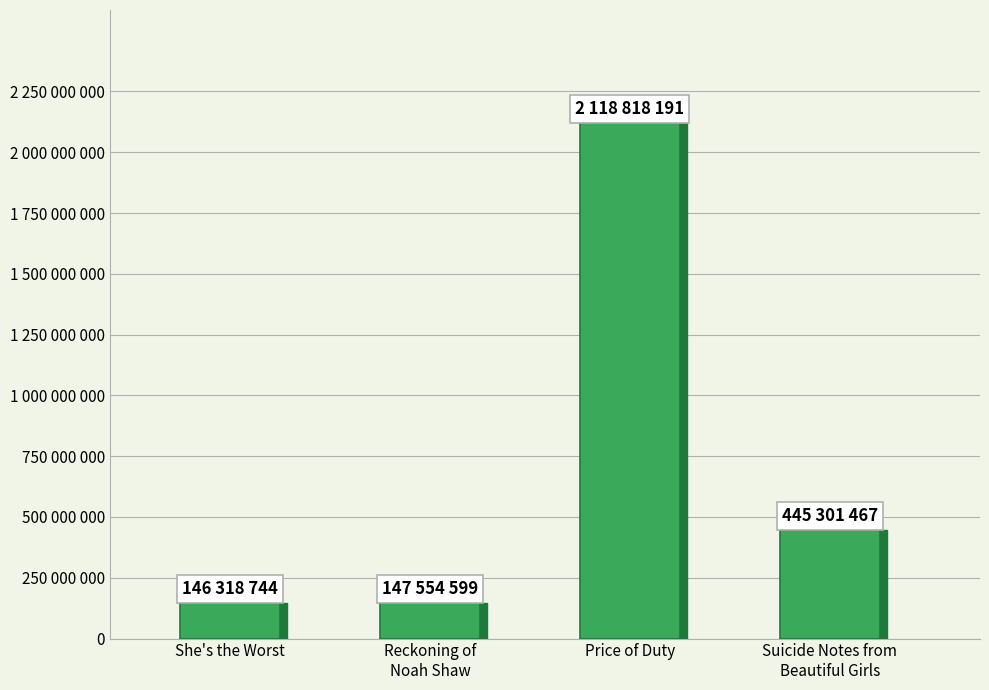

At which label is the value closest to 1132568467?

Suicide Notes from
Beautiful Girls